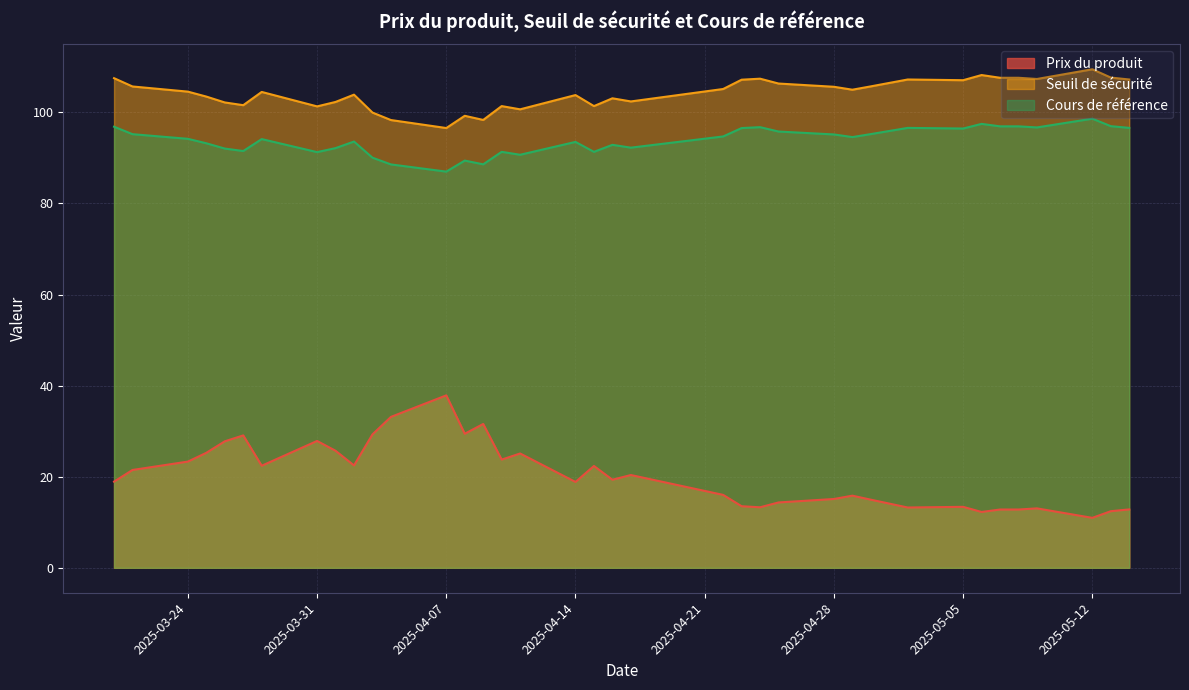

Is the value of Prix du produit at 2025-04-10 greater than the value of Seuil de sécurité at 2025-03-31?

No